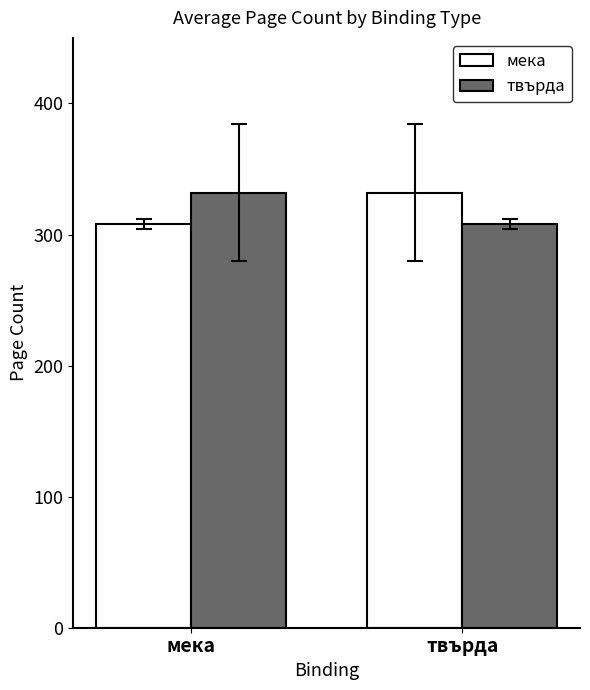

What is the average value of the мека series?

320